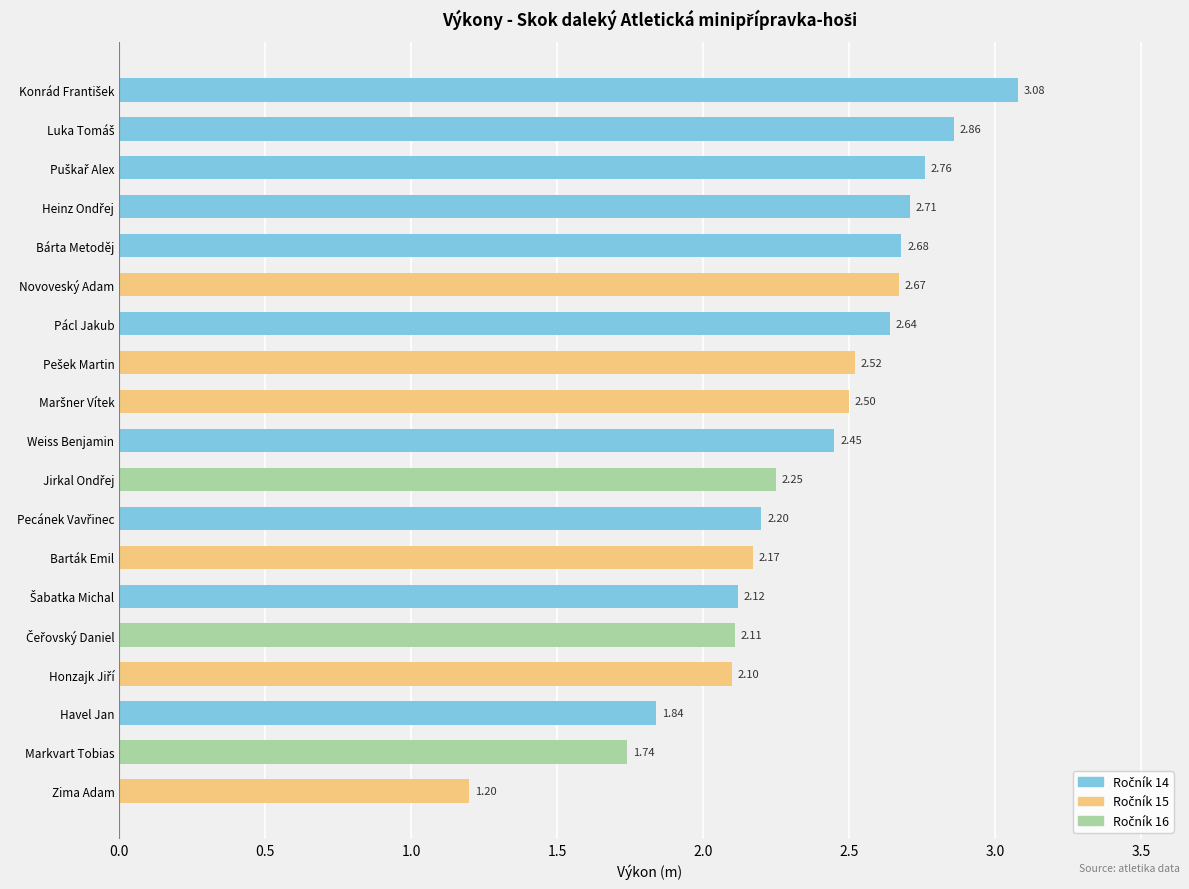

What is the label of the 1st bar from the bottom?

Zima Adam